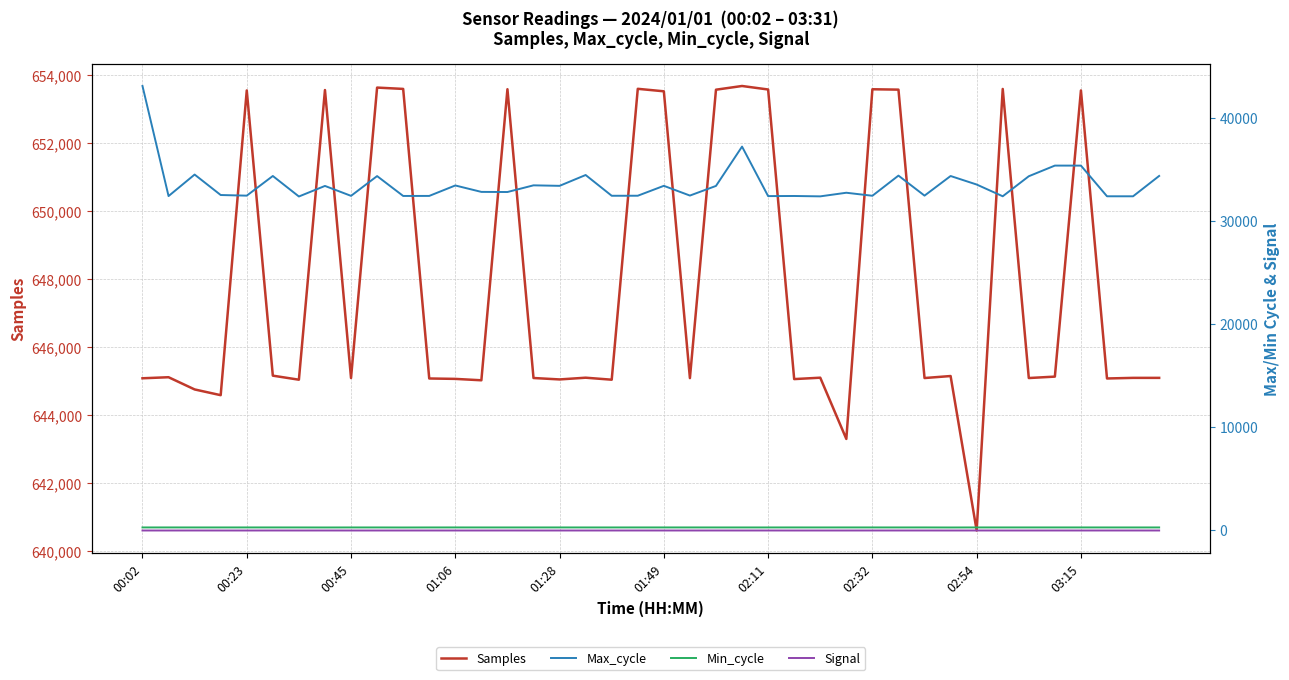

What is the difference between the maximum and minimum values in the Min_cycle series?

5